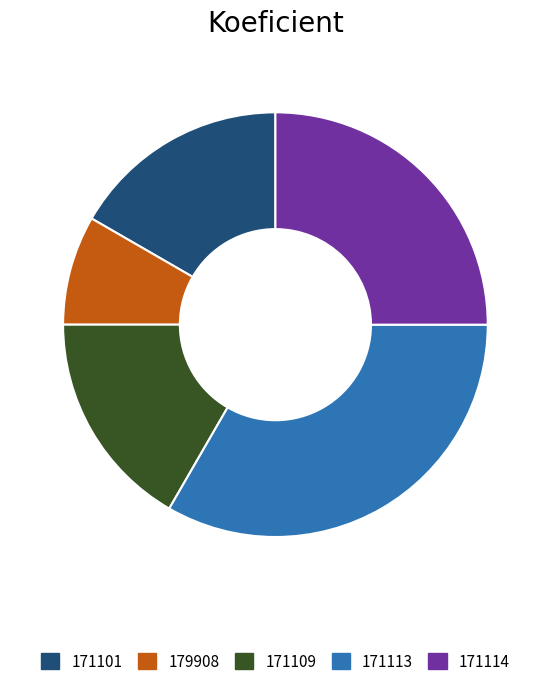

Is there any slice that represents more than half of the pie?

No